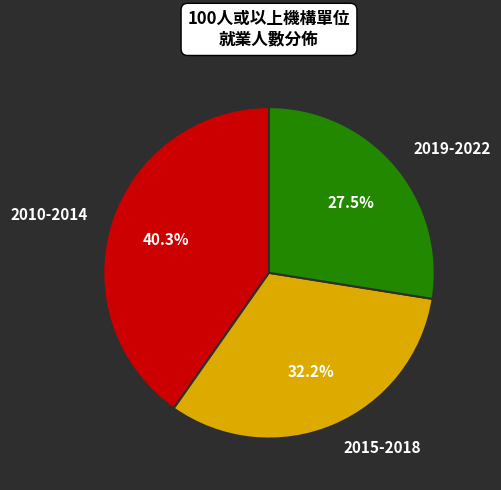

Rank the categories by value from lowest to highest.

2019-2022, 2015-2018, 2010-2014